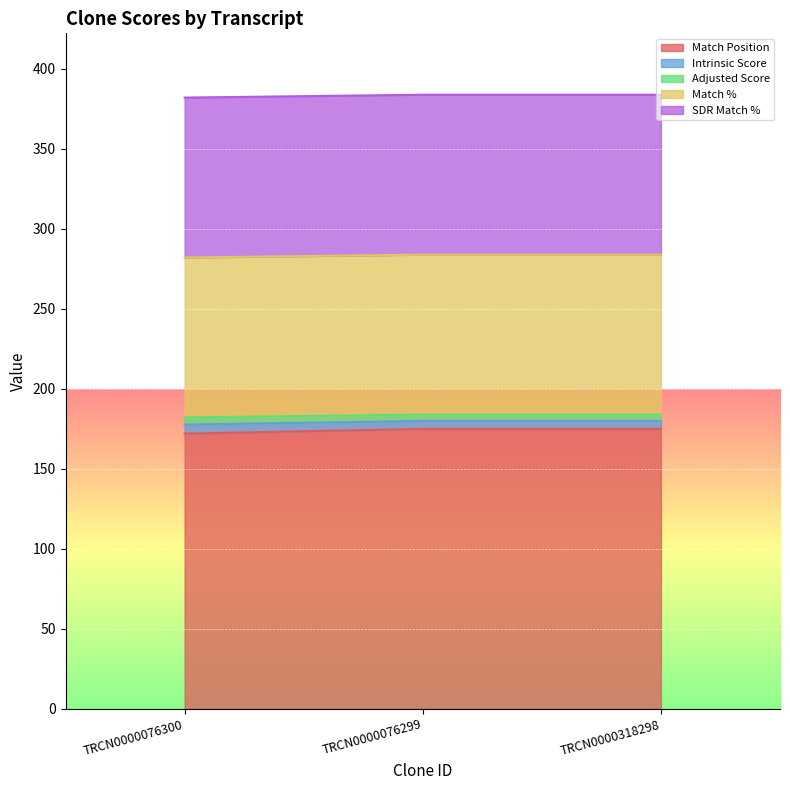

Between TRCN0000076300 and TRCN0000318298, which series saw the biggest shift?

Match Position